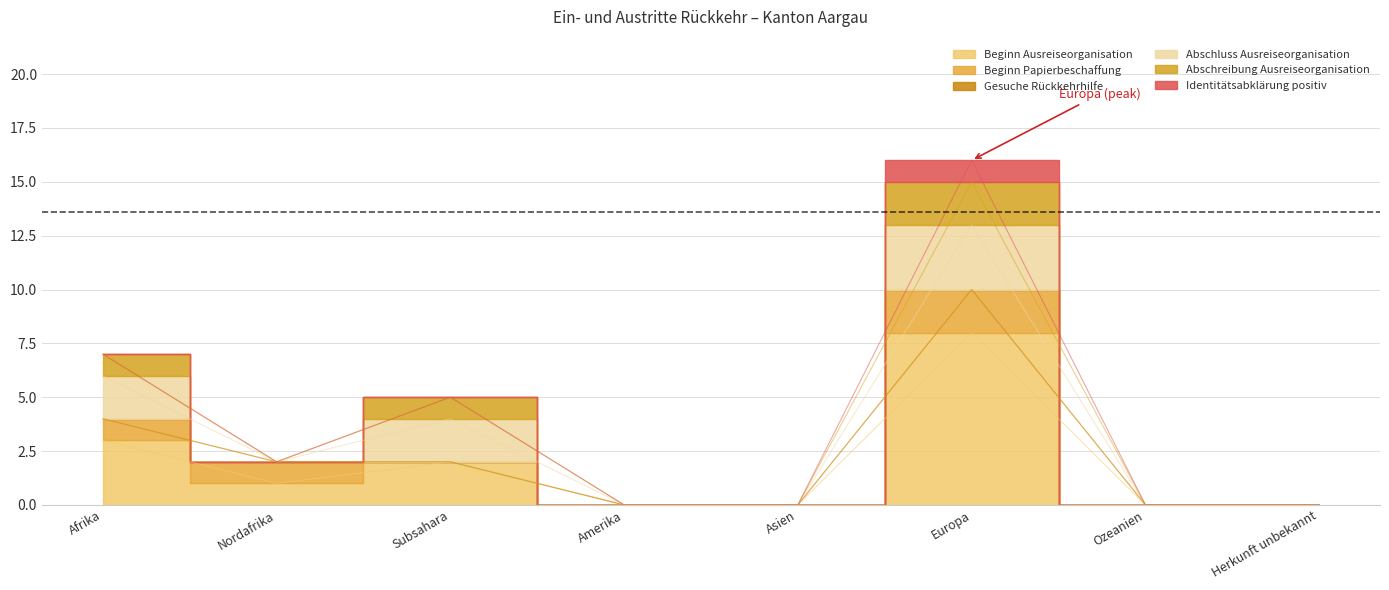

The Abschreibung Ausreiseorganisation series shows 0 at Nordafrika. True or false?

True